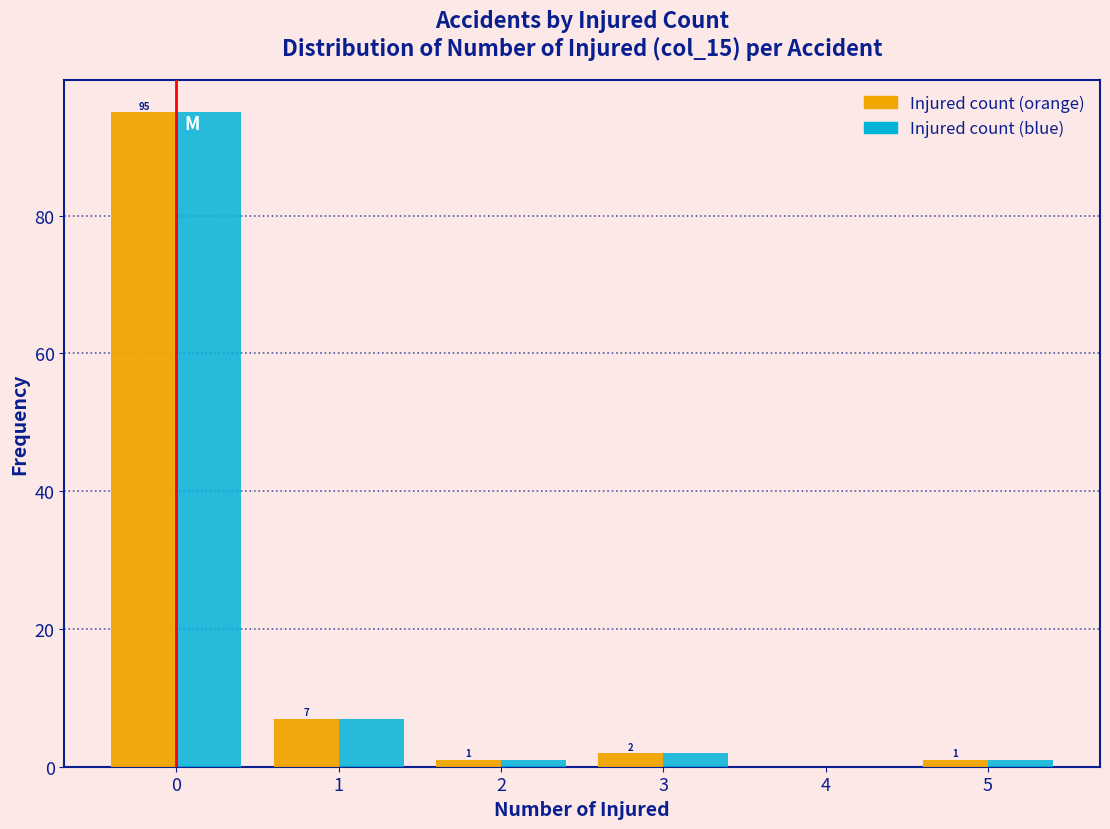

In the Injured count (blue) series, which range on the x-axis has the tallest bar?

-0.5 to 0.5